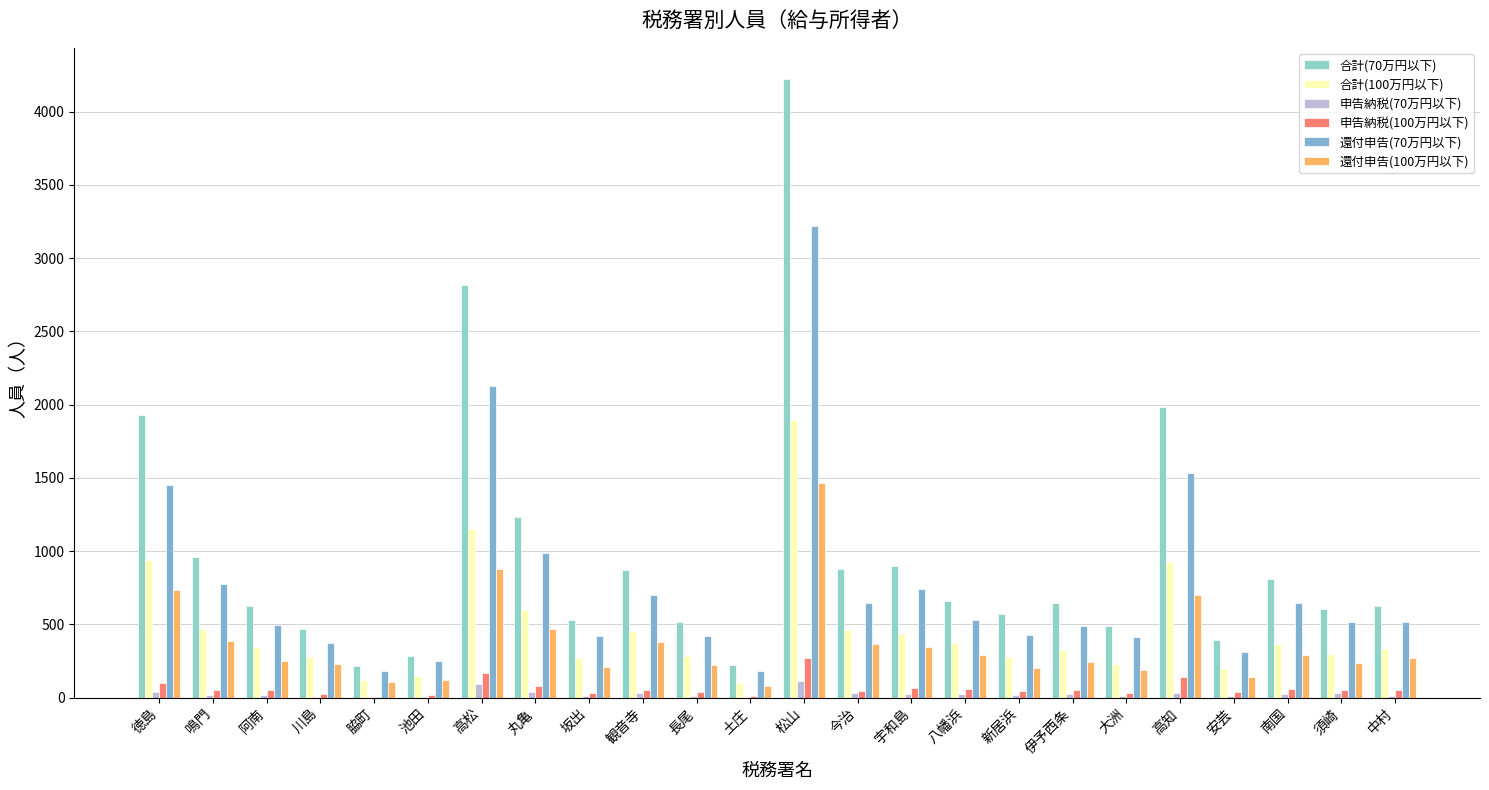

How many categories are shown in the chart?

24